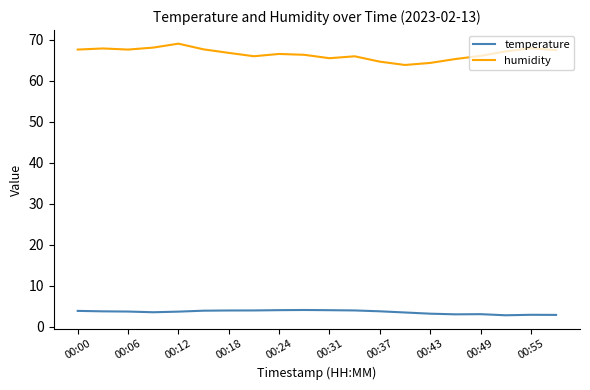

Which series has the largest total across all categories?

humidity